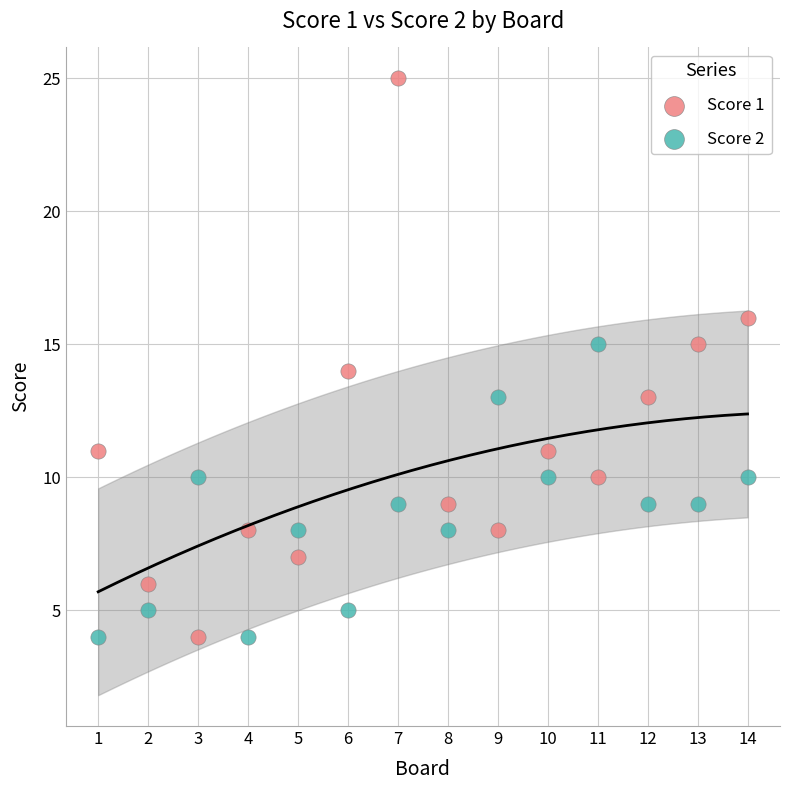

What are all the series names shown in the legend?

Score 1, Score 2